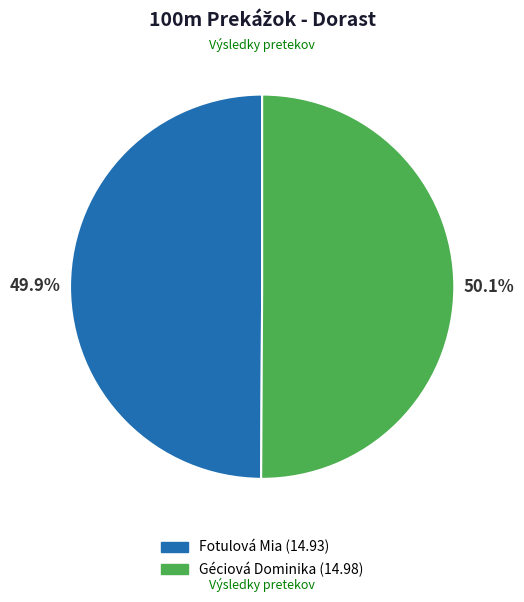

Combined, do Géciová Dominika (14.98) and Fotulová Mia (14.93) account for over 50%?

Yes